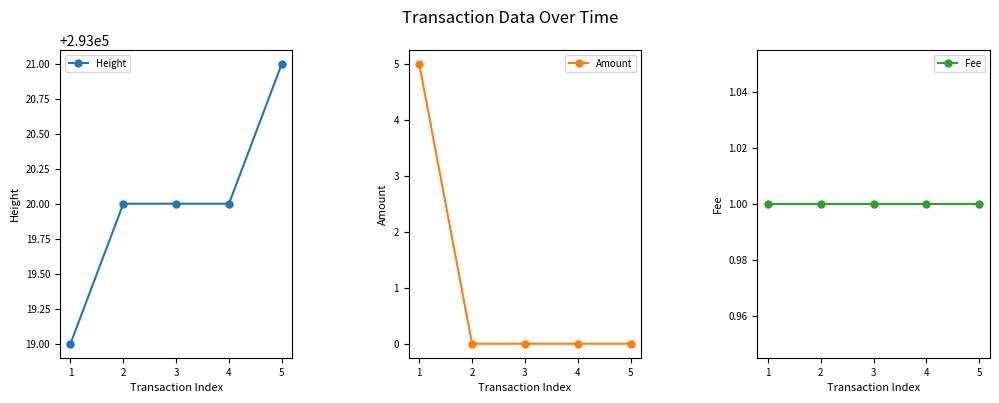

The Height series shows 293020 at 2. True or false?

True